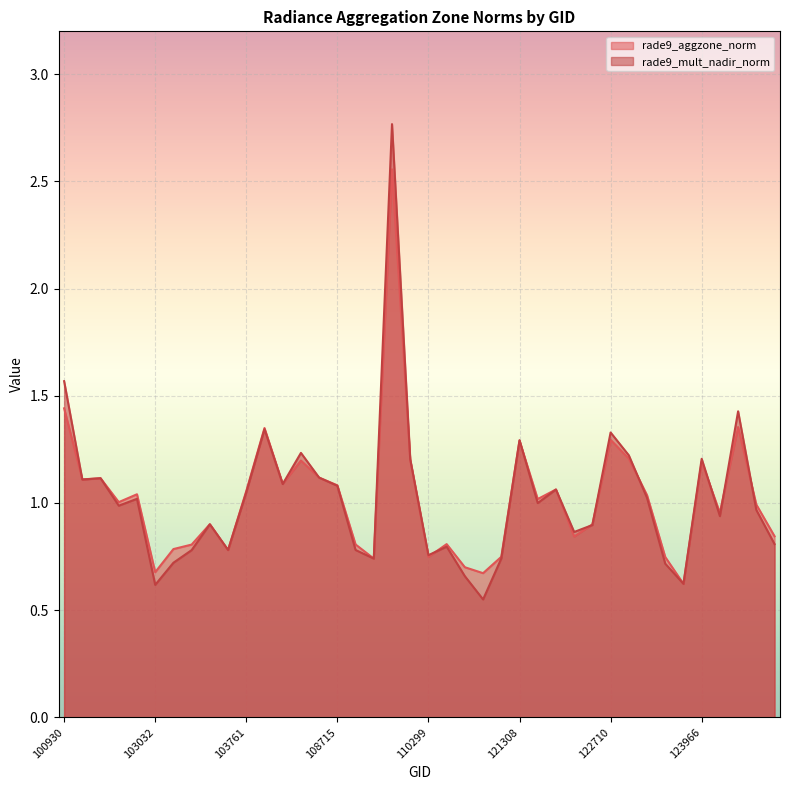

What is the highest value of the rade9_mult_nadir_norm series?

2.8